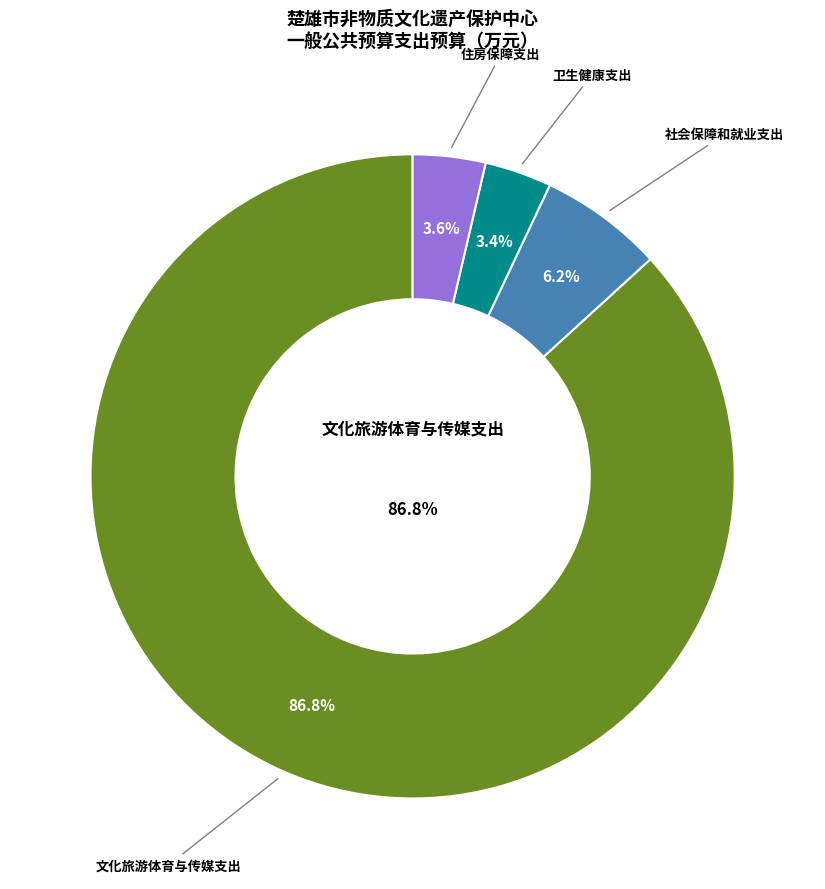

Does 文化旅游体育与传媒支出 account for over 50% of the chart?

Yes